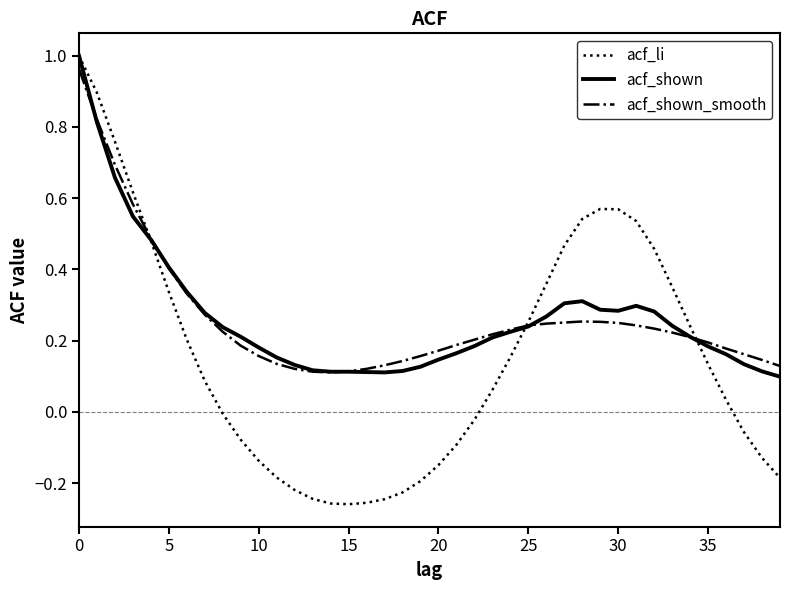

How many intersections are there between acf_shown and acf_shown_smooth?

5